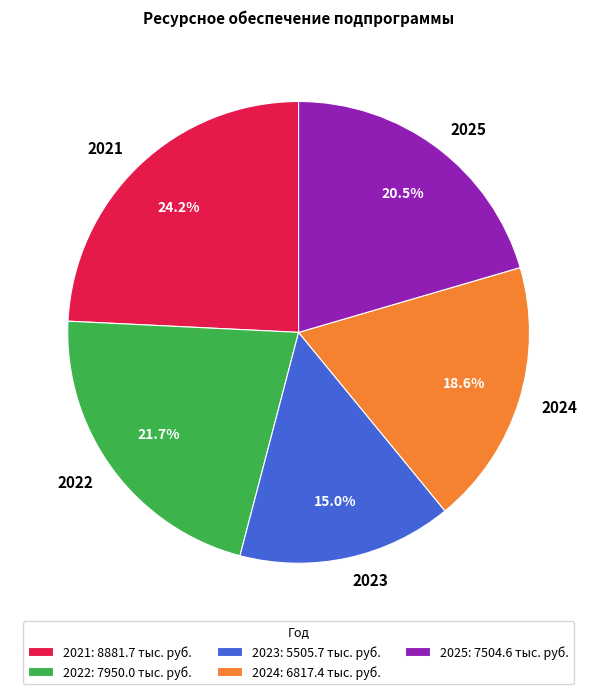

Rank the categories by value from lowest to highest.

2023, 2024, 2025, 2022, 2021